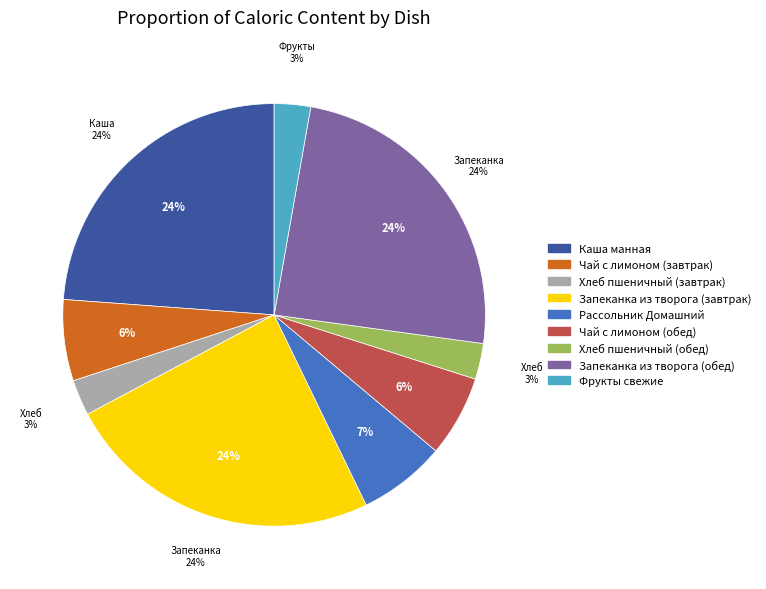

What is the ratio of the value at Хлеб пшеничный (завтрак) to the value at Чай с лимоном (обед)?

0.4